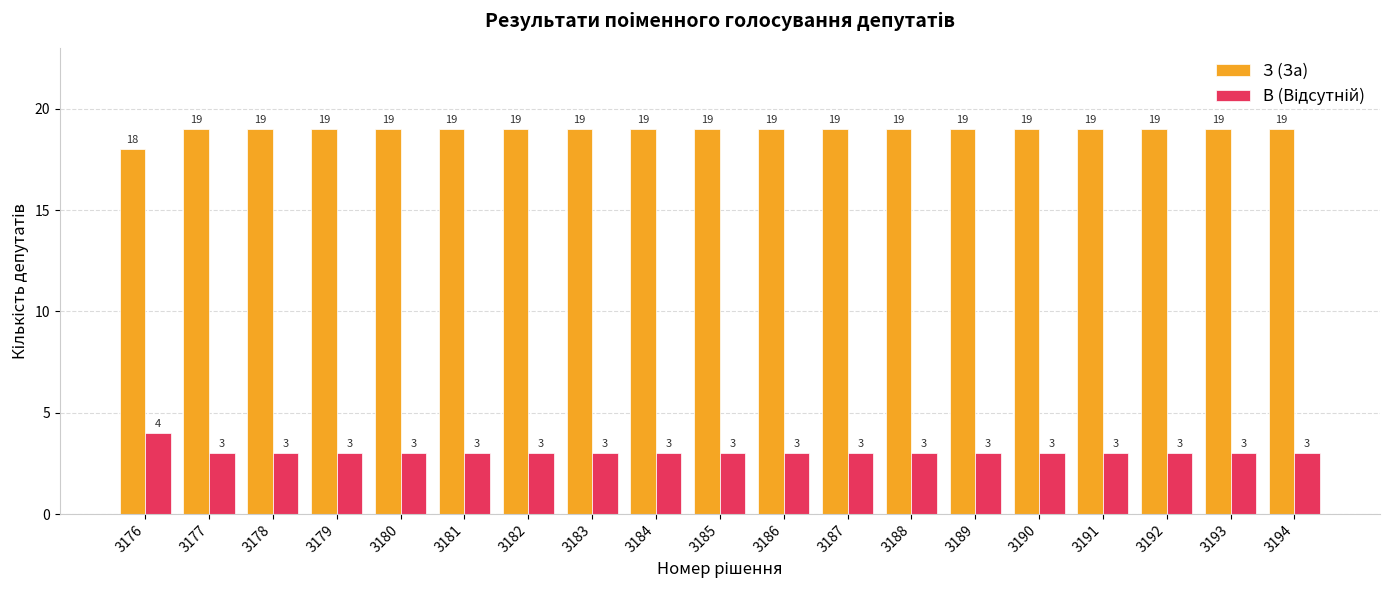

What is the spread (max minus min) of values at 3194?

16